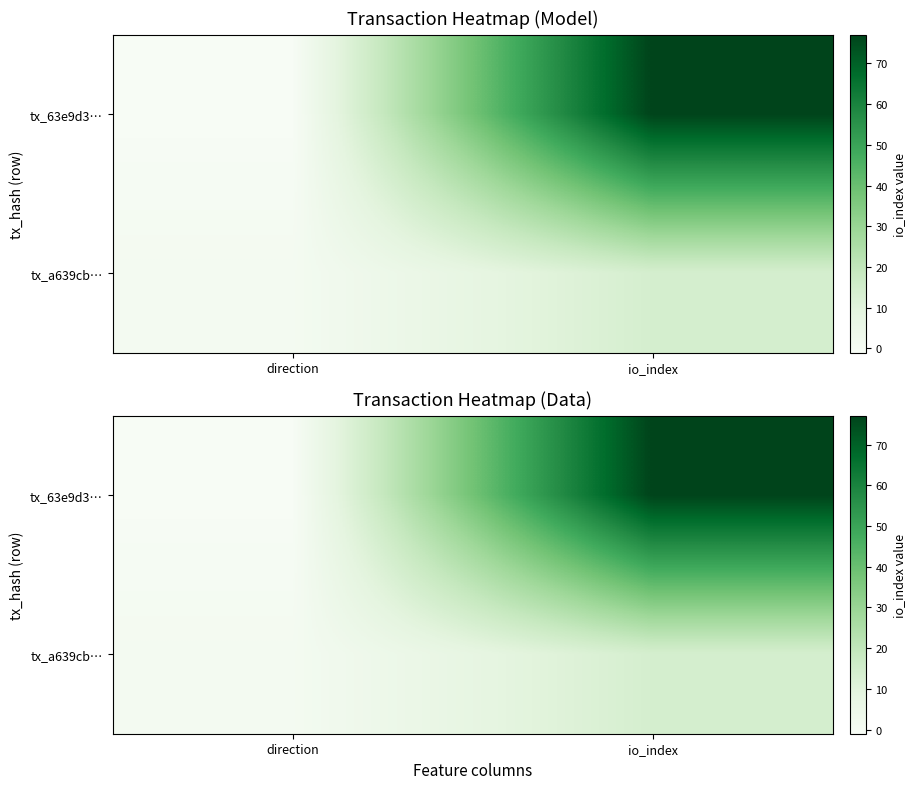

Between io_index and direction, which is larger?

io_index